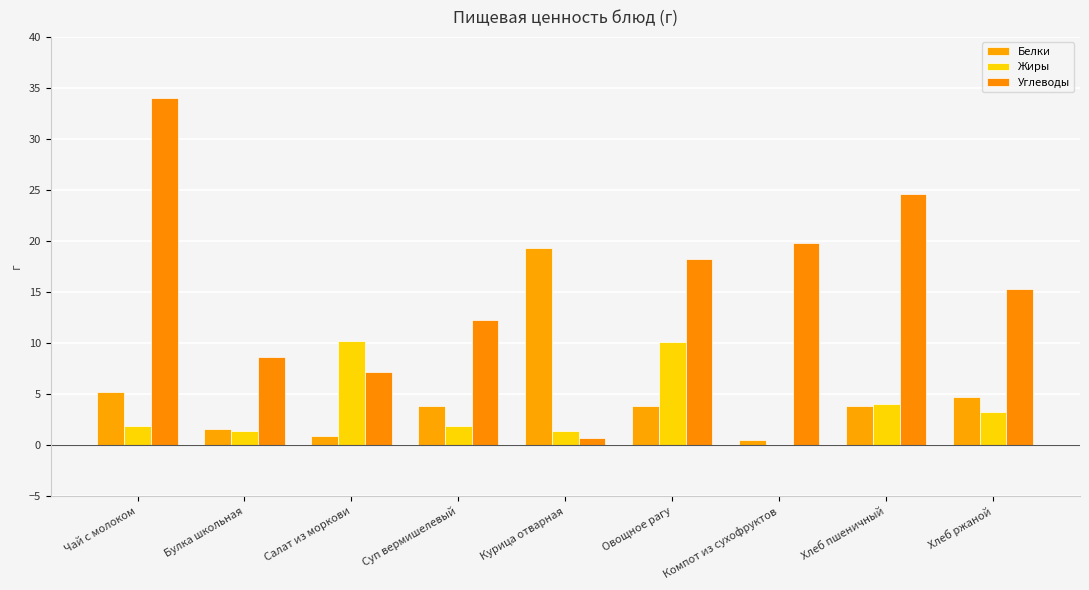

What is the label of the 3rd bar from the right?

Компот из сухофруктов